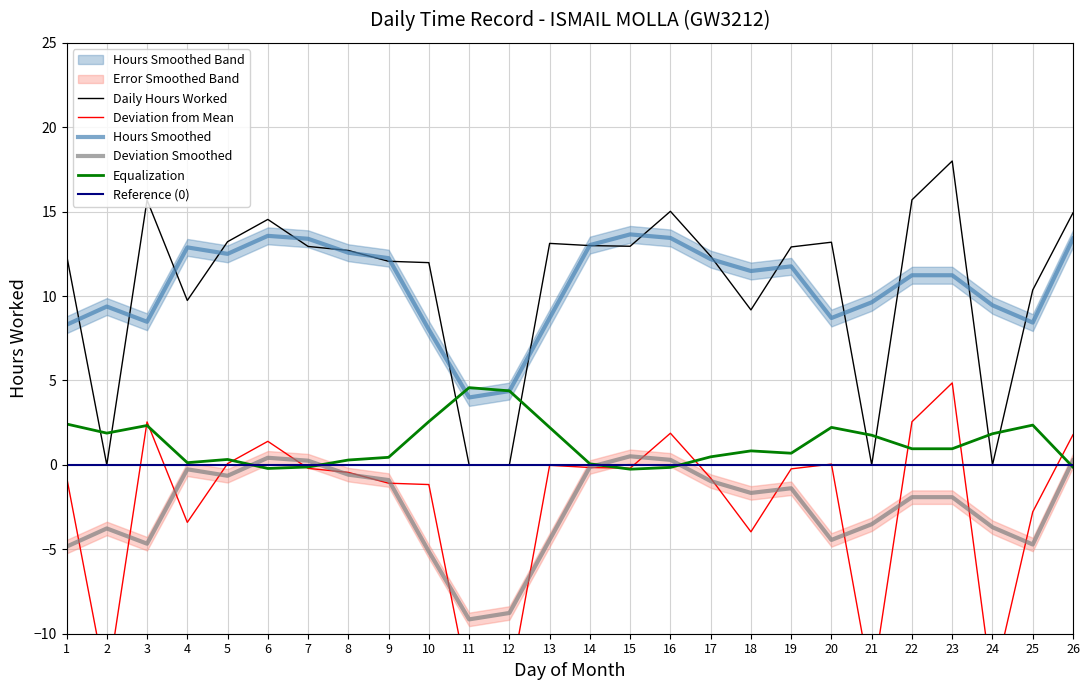

How many points are higher than both their immediate neighbors (excluding endpoints)?

6